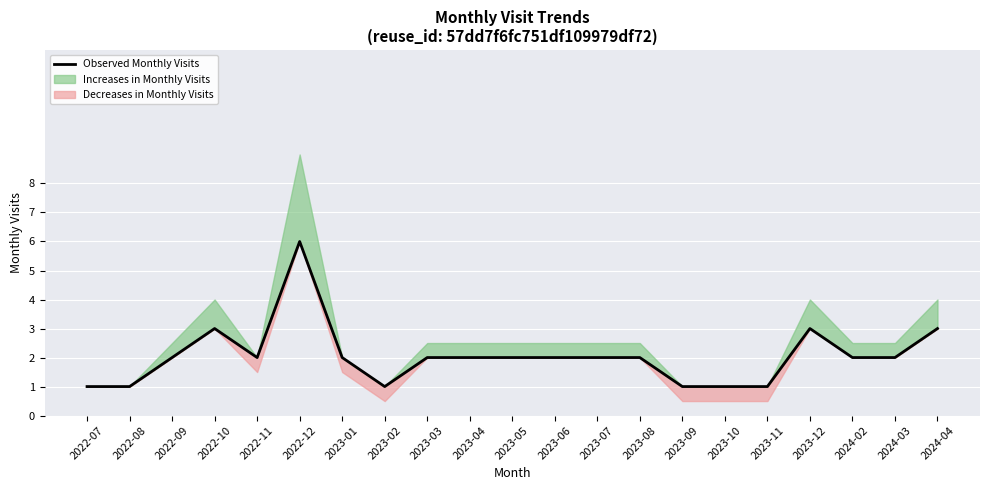

Reading left to right, list all the values displayed in this chart.

1	1	2	3	2	6	2	1	2	2	2	2	2	2	1	1	1	3	2	2	3